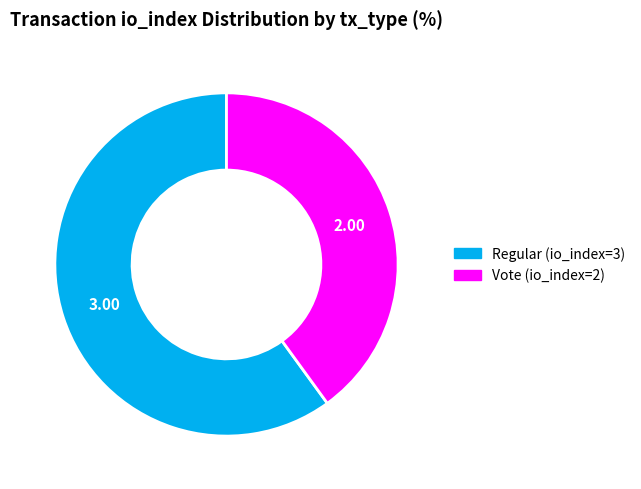

The Regular (io_index=3) slice represents 60% of the pie. True or false?

True